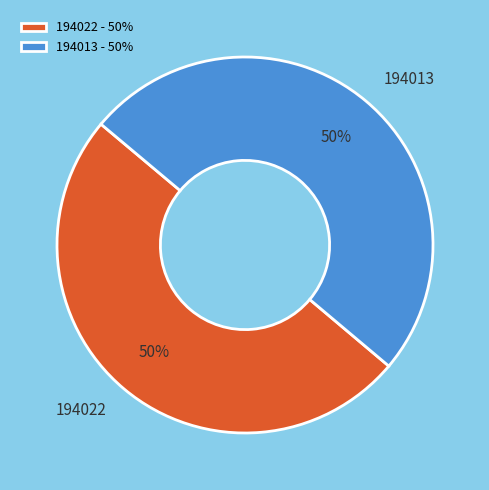

Count the number of slices in the pie.

2